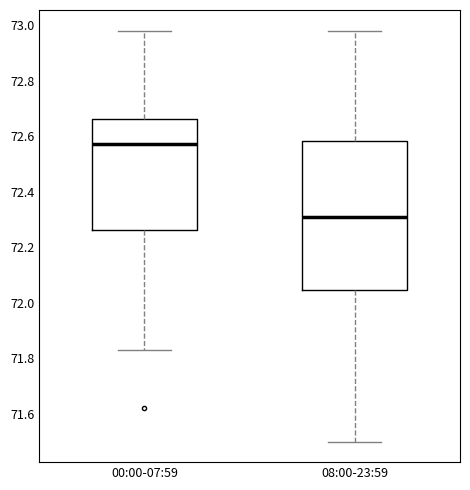

Where does the lower whisker of the box for 00:00-07:59 end on the y-axis? The values are not printed on the chart, so give them approximately, as read against the axis.

71.84